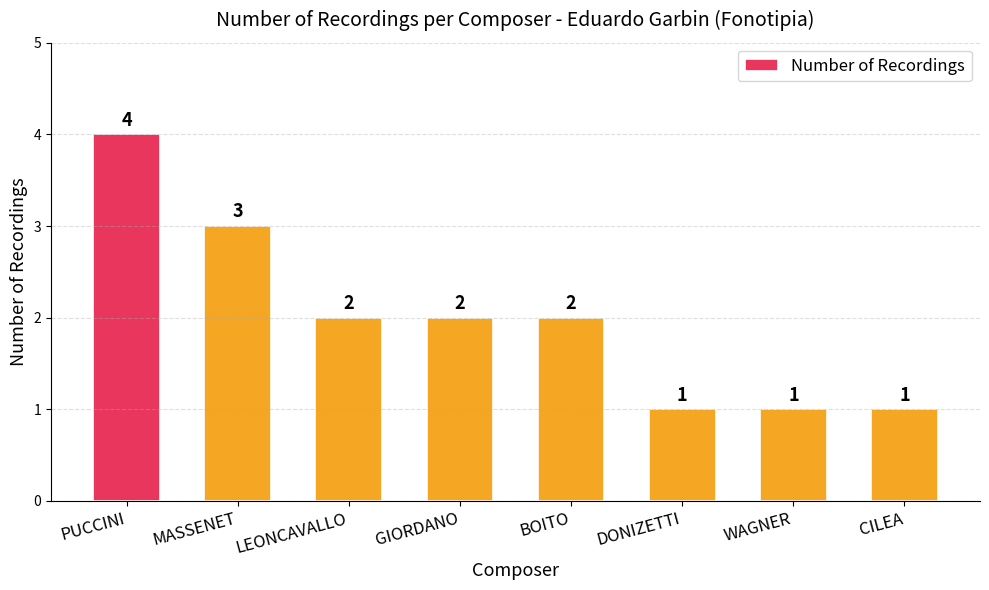

Approximately how many times larger is the value at CILEA compared to LEONCAVALLO?

0.5